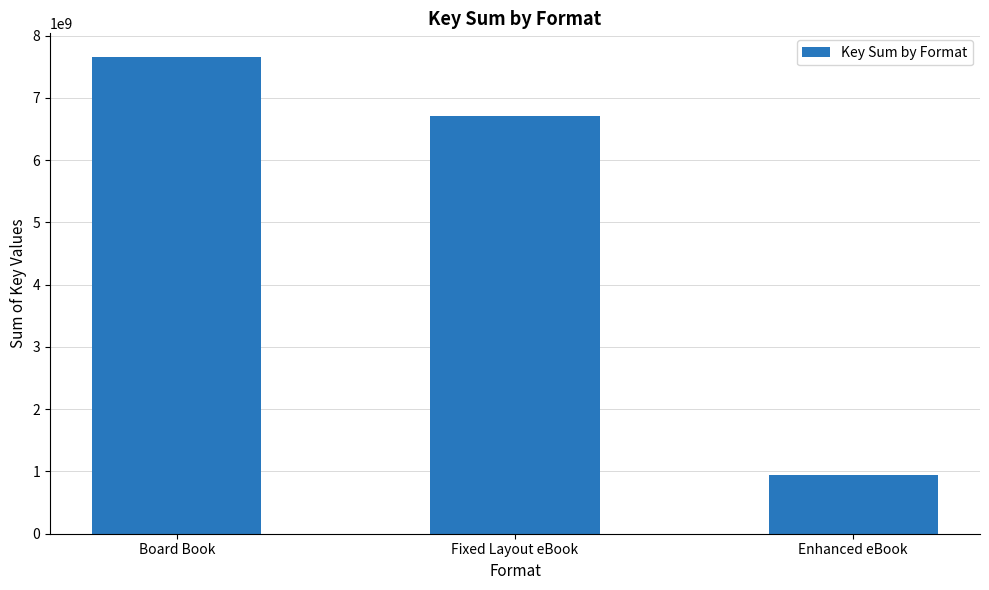

Is it true that the value at Enhanced eBook is 938696173?

True